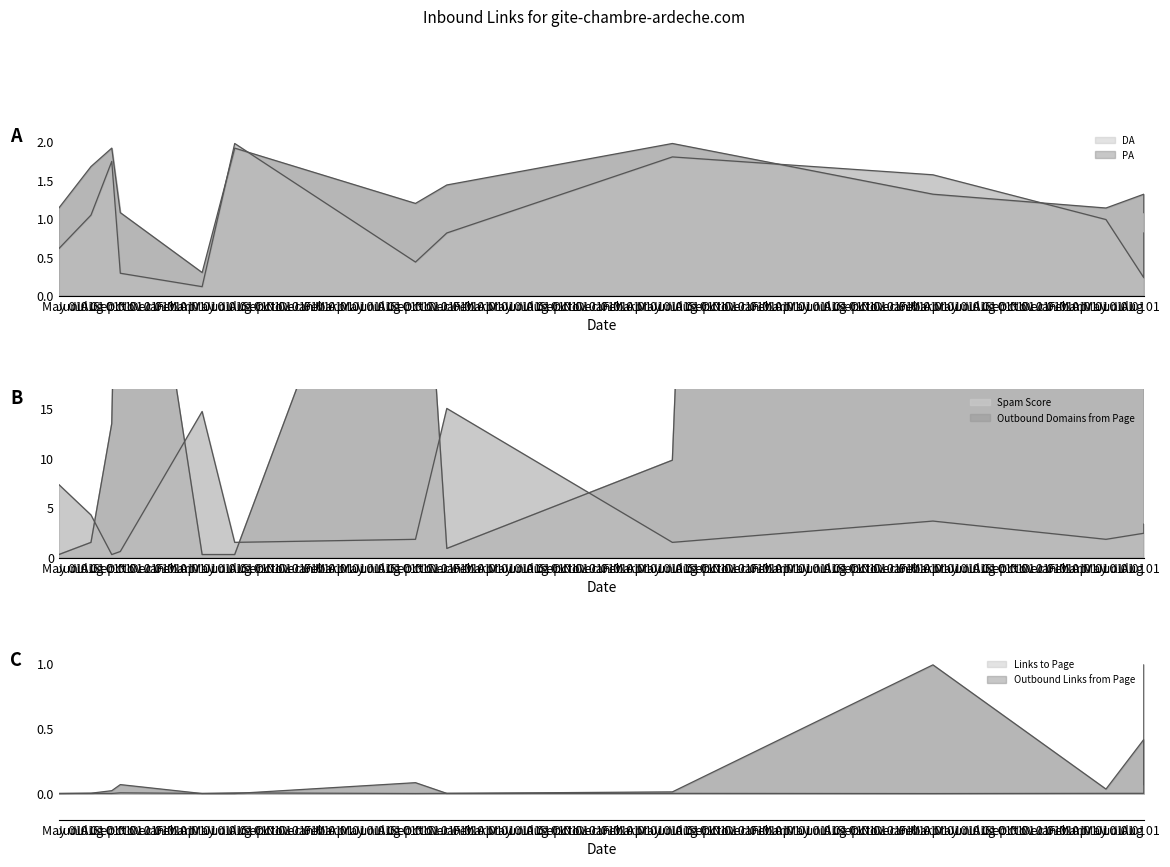

Does the chart display data point markers on the line(s)?

No